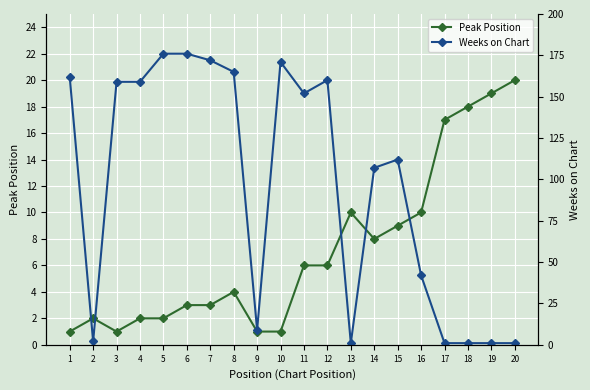

List the series in order of their overall mean, highest first.

Weeks on Chart, Peak Position